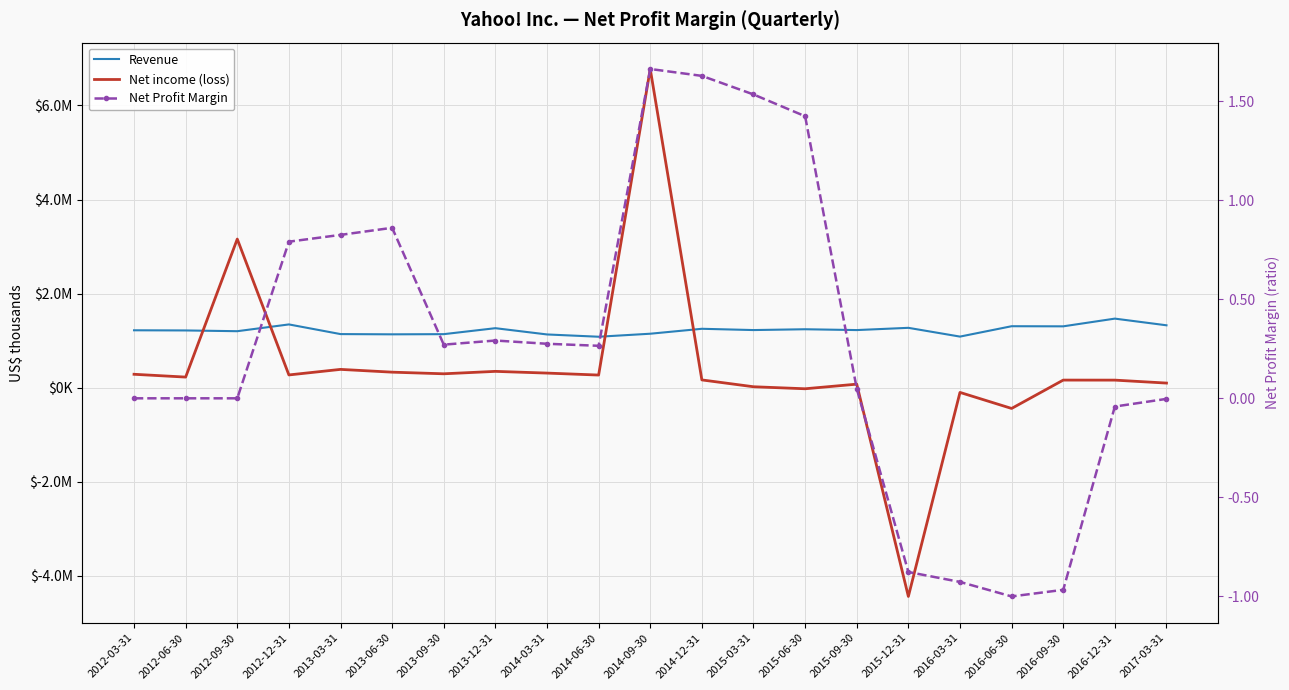

How many interior local valleys does the Net Profit Margin series have?

3